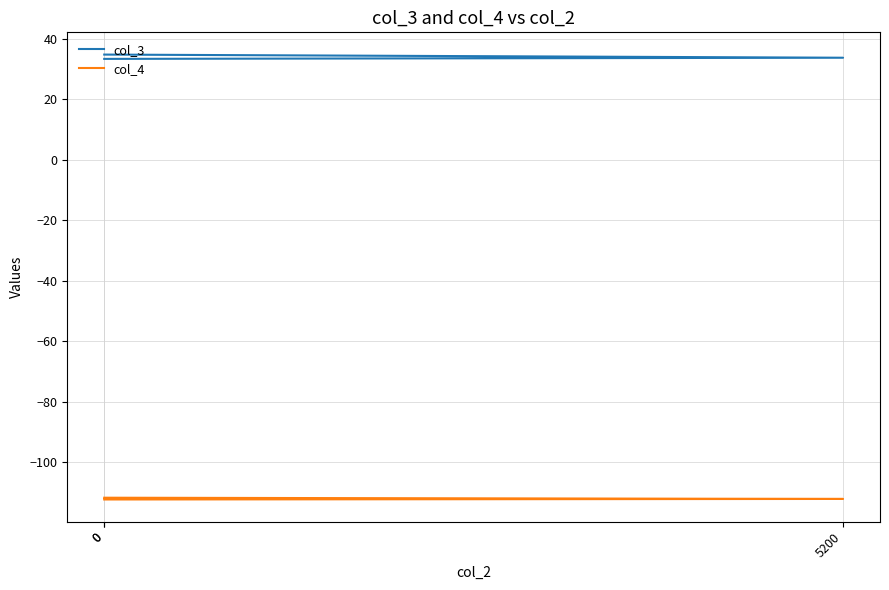

Reading left to right, transcribe all the data shown in this chart.

col_3: 34.8	33.8	33.4
col_4: -111.8	-112.2	-112.4